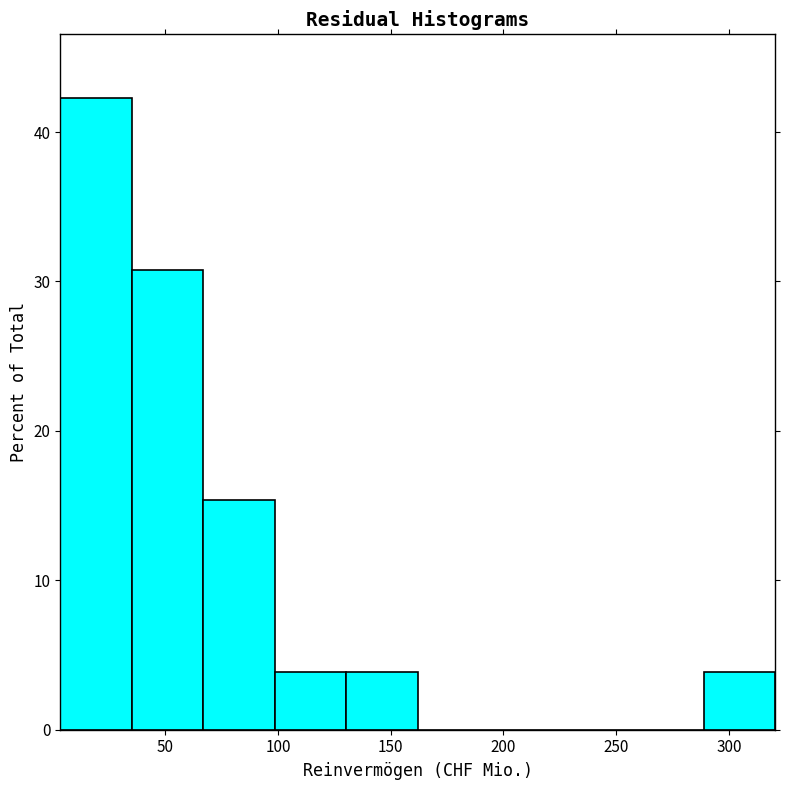

Reading left to right, transcribe this chart: for each bar, give the range it covers on the x-axis and its height. Neither the bar edges nor the heights are printed on the chart, so give them approximately, as read against the axes.

5 to 35: 42
35 to 65: 31
65 to 100: 15
100 to 130: 4
130 to 160: 4
160 to 195: 0
195 to 225: 0
225 to 255: 0
255 to 290: 0
290 to 320: 4